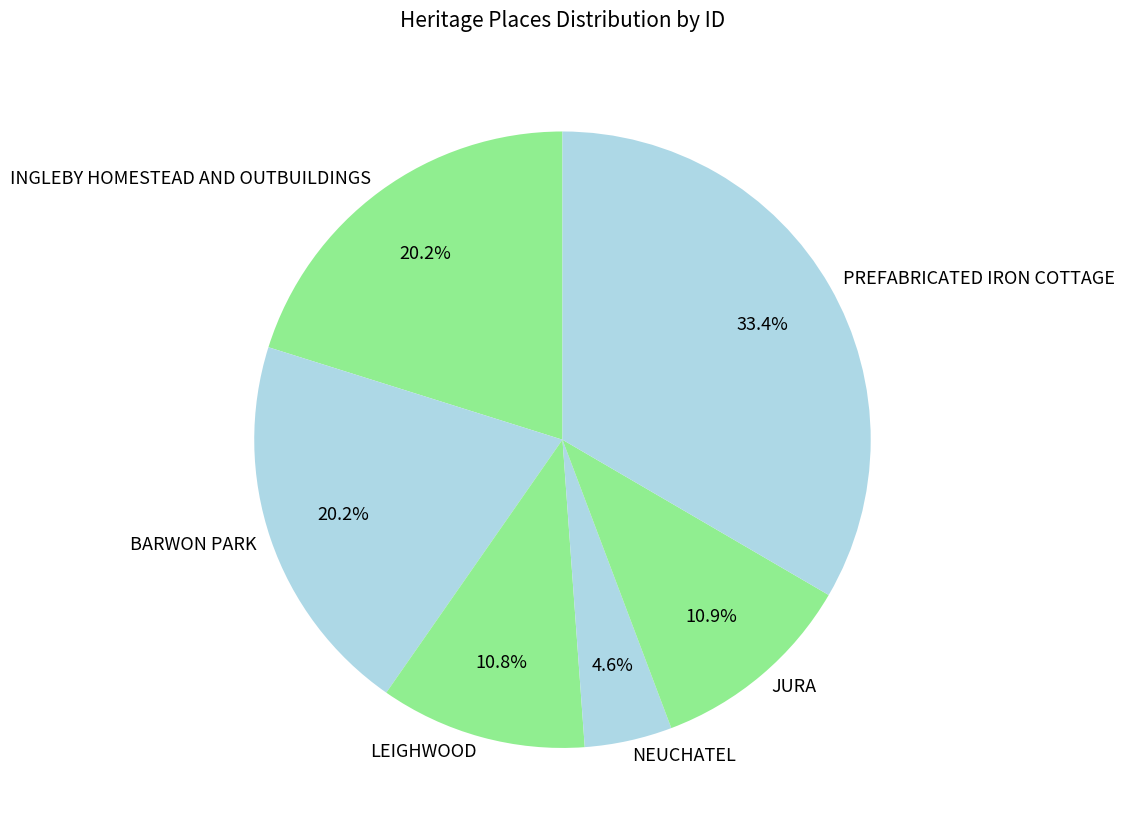

Approximately how many times larger is the value at NEUCHATEL compared to JURA?

0.4